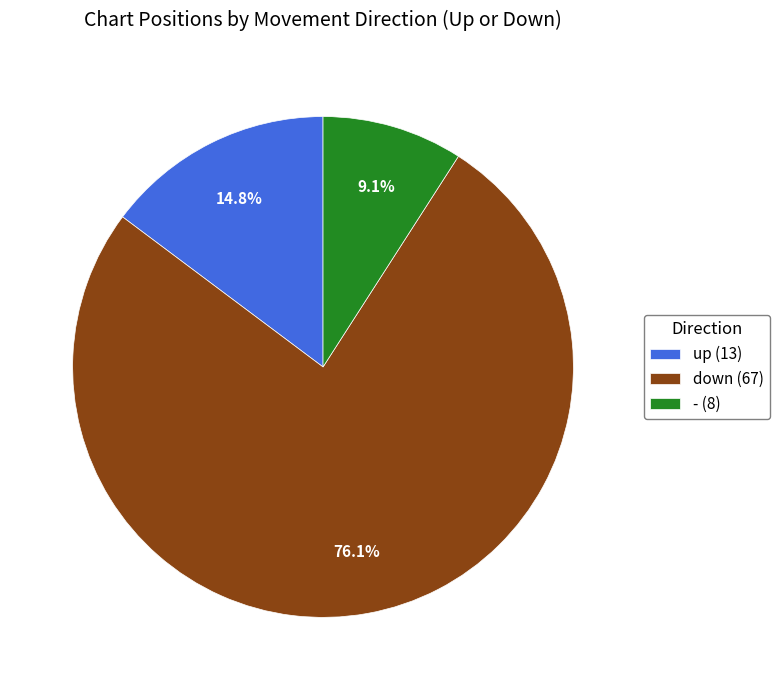

Is up (13) the majority of the pie?

No